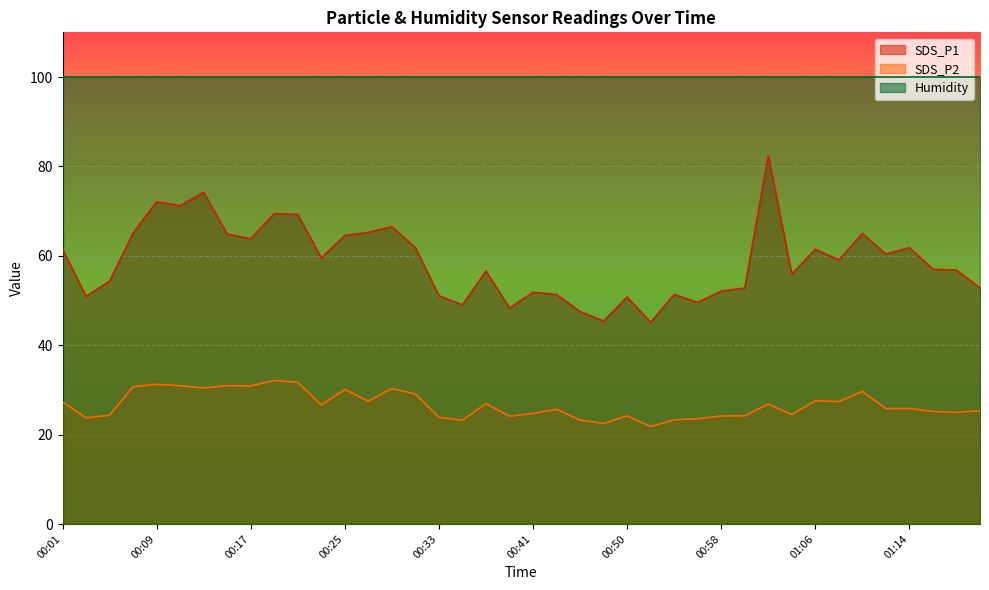

How many data points in SDS_P1 are above 59?

20